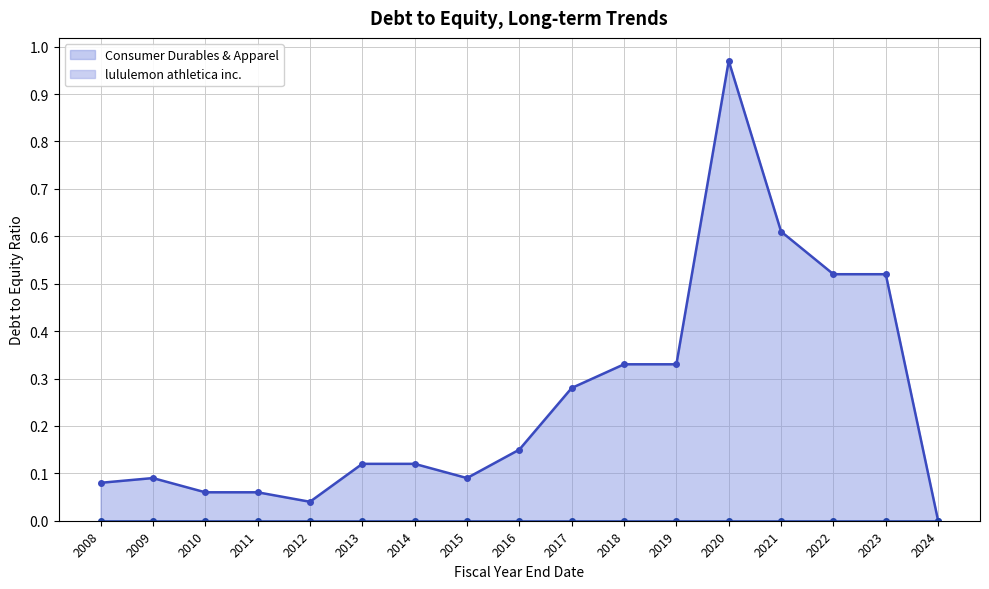

What is the difference between the maximum and second lowest values in the Consumer Durables & Apparel series?

0.9